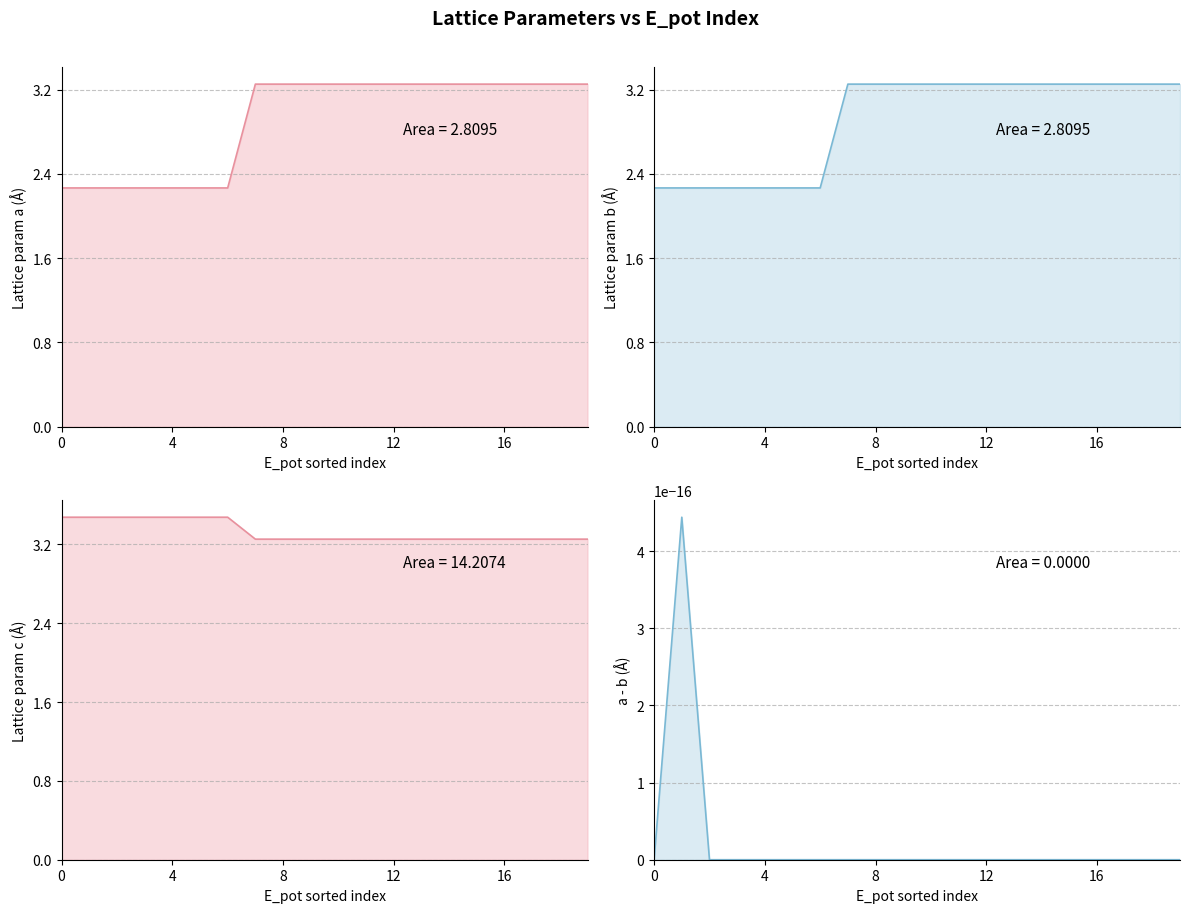

Which series has the largest total across all categories?

c